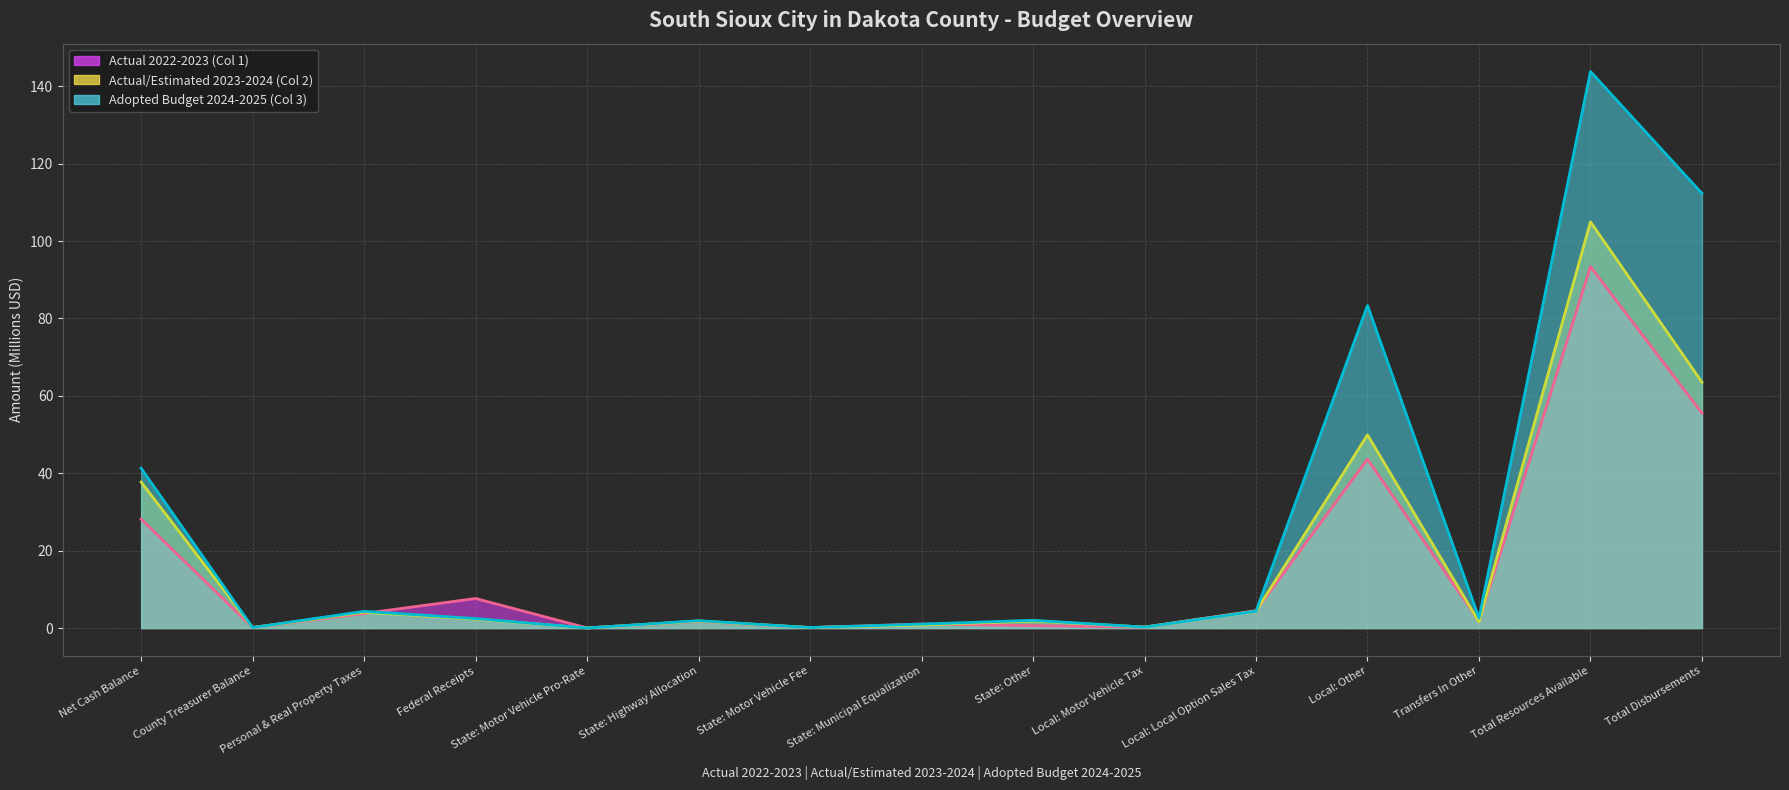

Where do Adopted Budget 2024-2025 (Col 3) (line) and Actual 2022-2023 (Col 1) (line) first cross each other?

Net Cash Balance and County Treasurer Balance